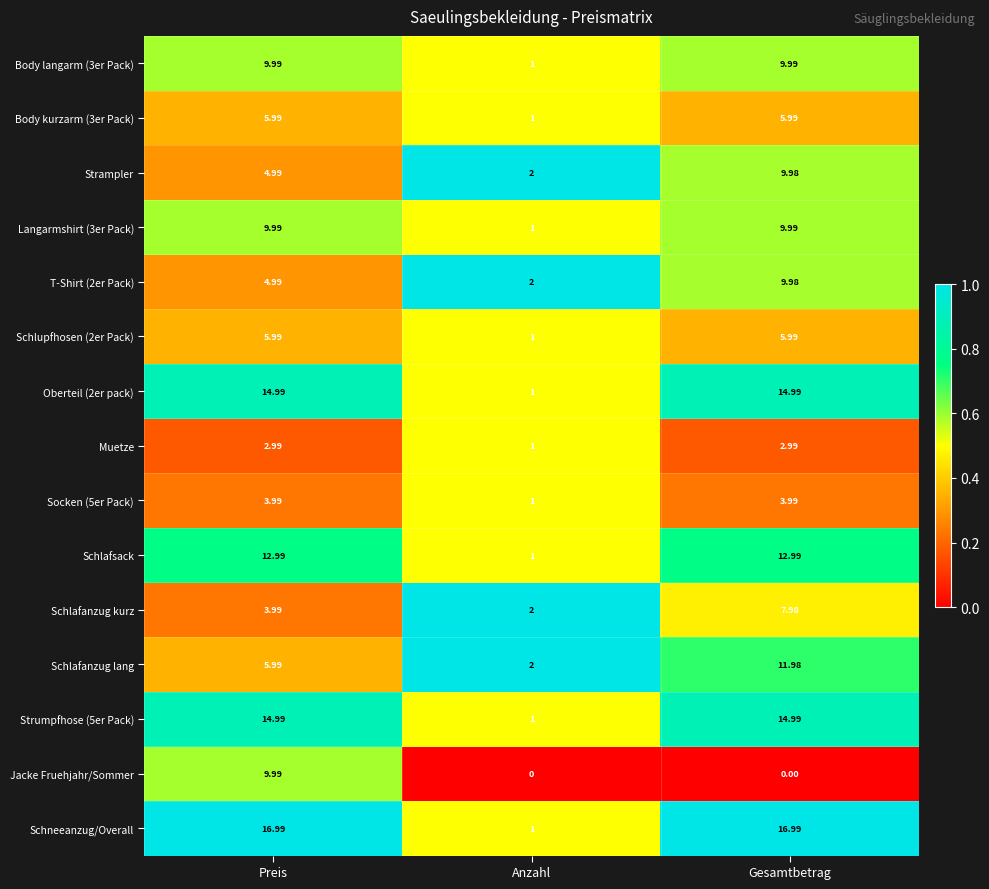

Which series has the largest total across all categories?

Schneeanzug/Overall